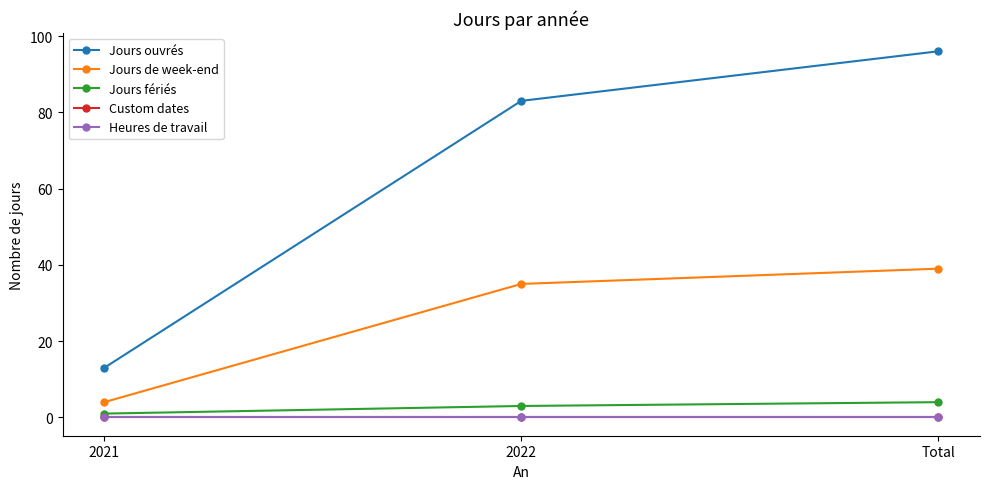

The value of Custom dates at 2022 is 0. True or false?

True